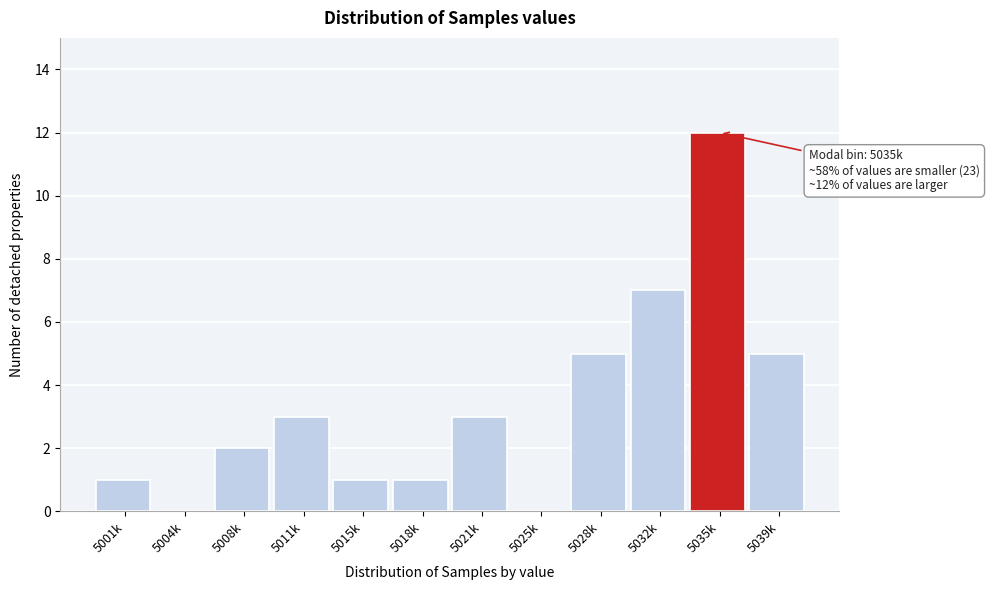

Reading right to left, what are all the values shown in this chart?

5039k=5	5035k=12	5032k=7	5028k=5	5025k=0	5021k=3	5018k=1	5015k=1	5011k=3	5008k=2	5004k=0	5001k=1